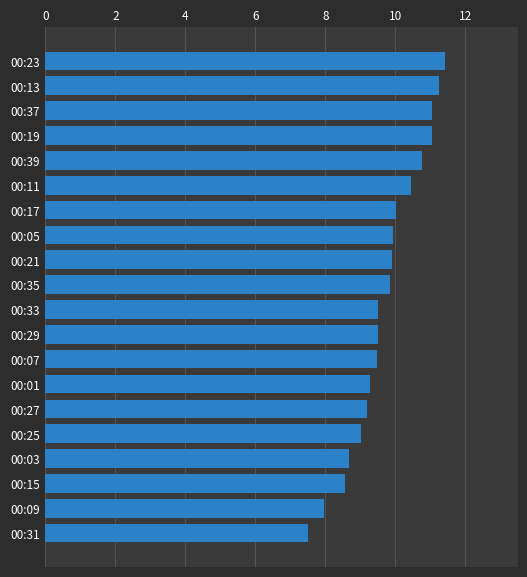

Is it true that the value at 00:09 is 13.8?

False